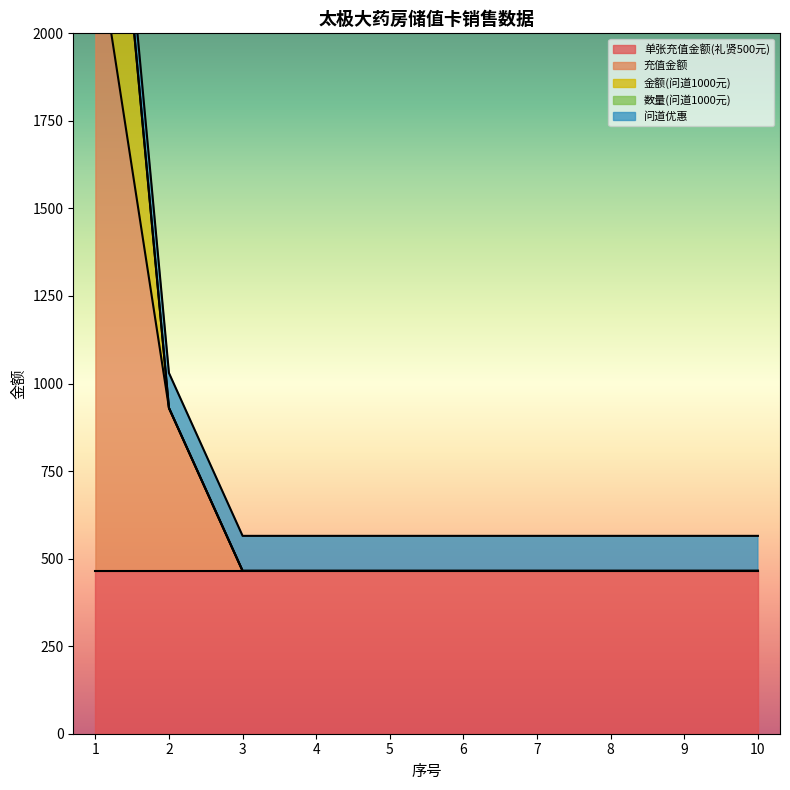

At which category does the chart reach its peak across all series?

1